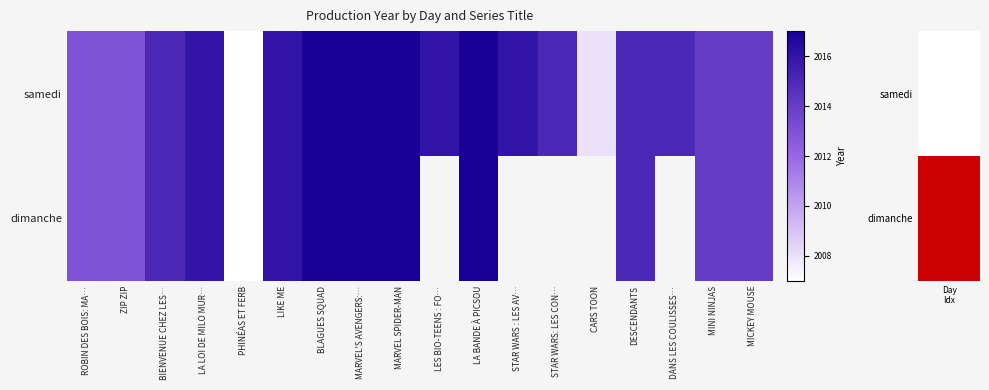

Which series changed the most between ROBIN DES BOIS: MA… and STAR WARS : LES AV…?

samedi